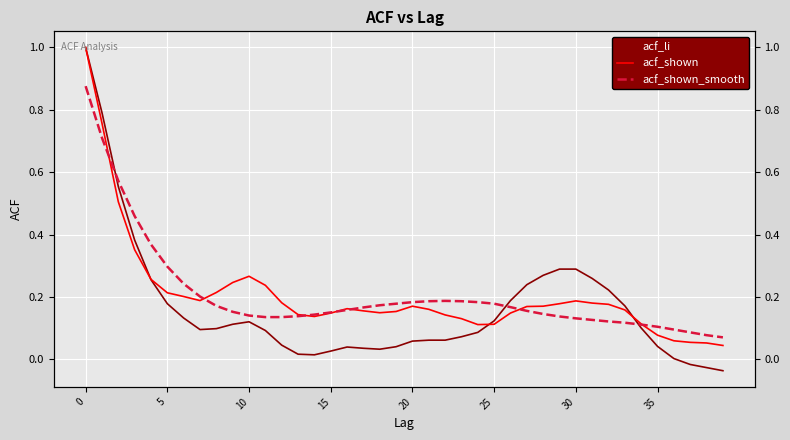

The acf_li series shows 0.1 at 20. True or false?

False